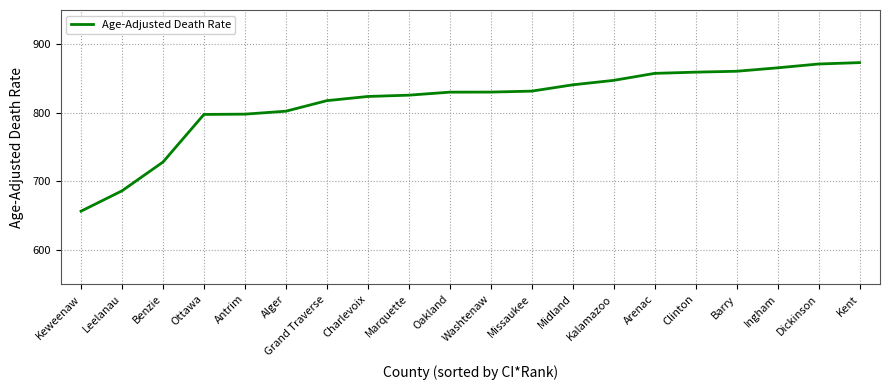

Between Keweenaw and Barry, which is larger?

Barry